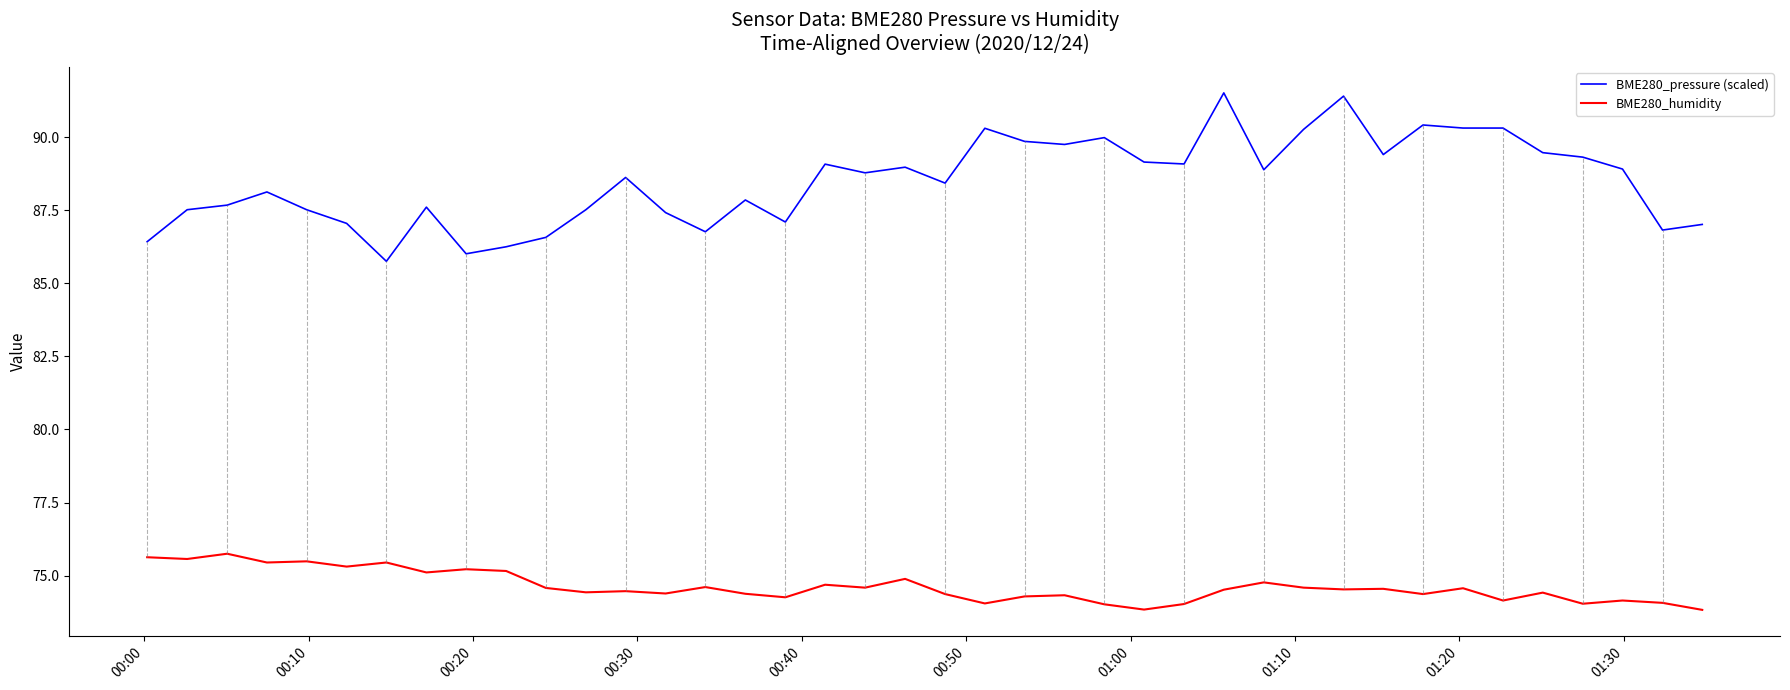

True or false: BME280_humidity and BME280_pressure (scaled) cross at least once.

False